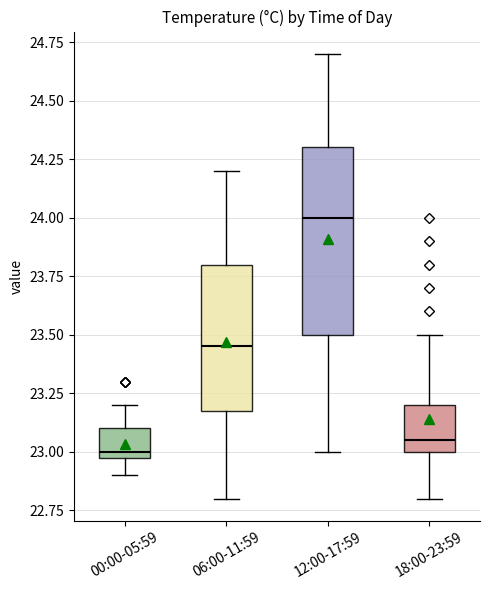

Reading left to right, transcribe this box plot: for each box, give where its median line is, the range the box spans, and where its two whiskers end, as read against the y-axis. The values are not printed on the chart, so give them approximately, as read against the axis.

00:00-05:59: median 23.00 (just above the box's lower edge), box 23.00 to 23.10, whiskers 22.90 to 23.20
06:00-11:59: median 23.45, box 23.20 to 23.80, whiskers 22.80 to 24.20
12:00-17:59: median 24.00, box 23.50 to 24.30, whiskers 23.00 to 24.70
18:00-23:59: median 23.05, box 23.00 to 23.20, whiskers 22.80 to 23.50